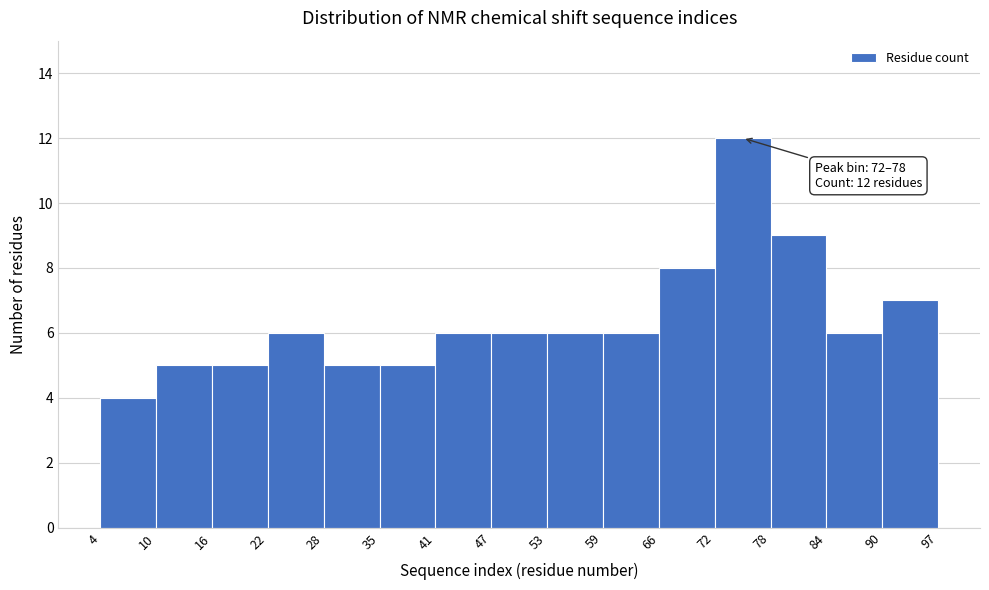

Over which range of the x-axis is the bar tallest?

72 to 78